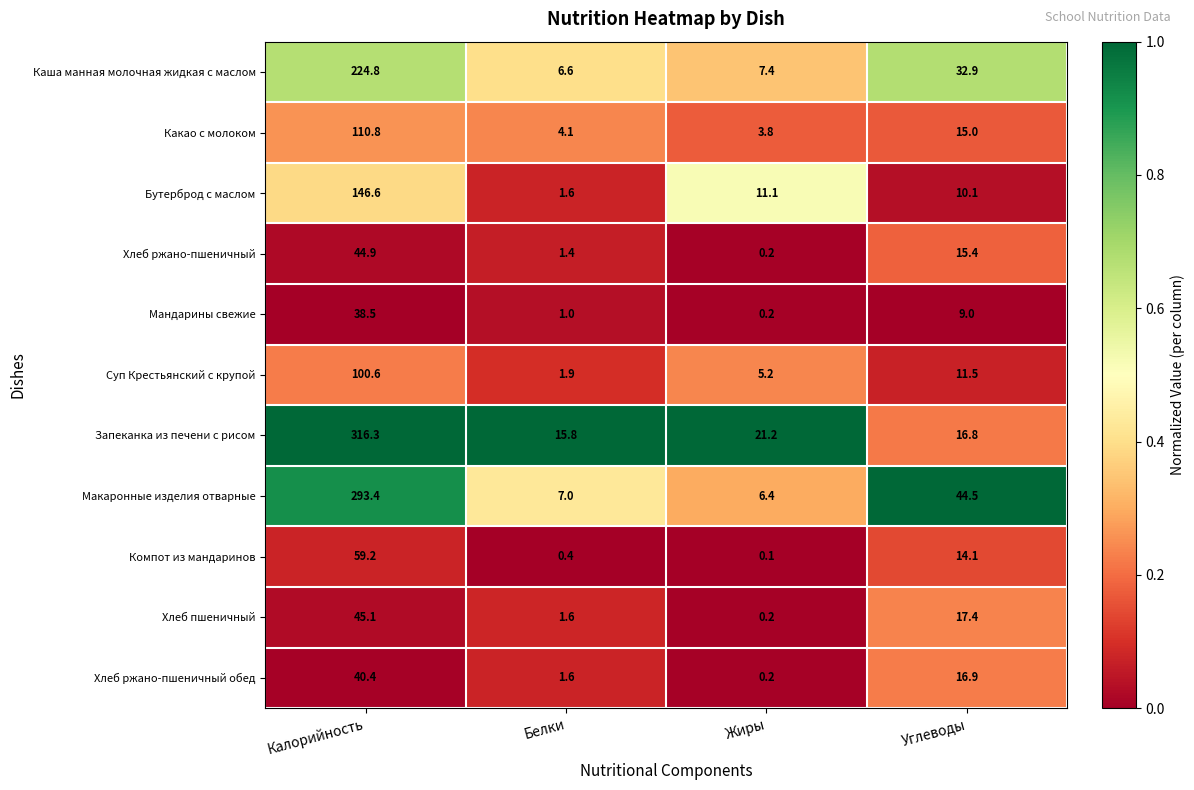

Which series has the largest range (max minus min)?

Запеканка из печени с рисом